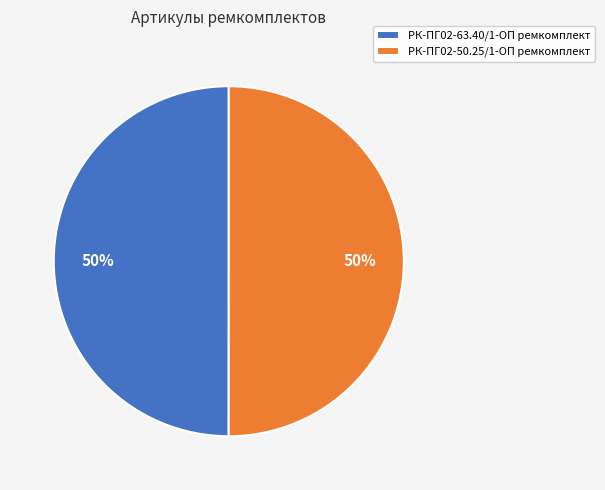

Is it true that РК-ПГ02-50.25/1-ОП ремкомплект is 42% of the pie?

False